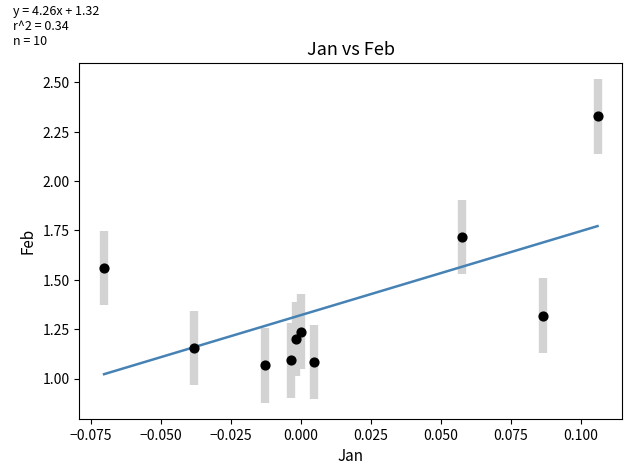

What is the average Y value?

1.4